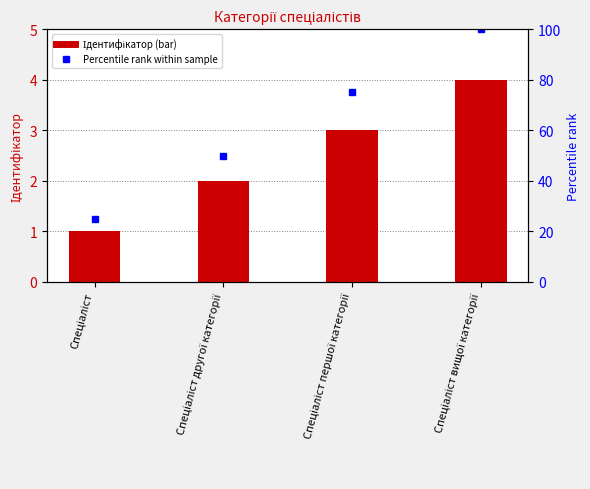

What is the label of the 4th bar from the left?

Спеціаліст вищої категорії